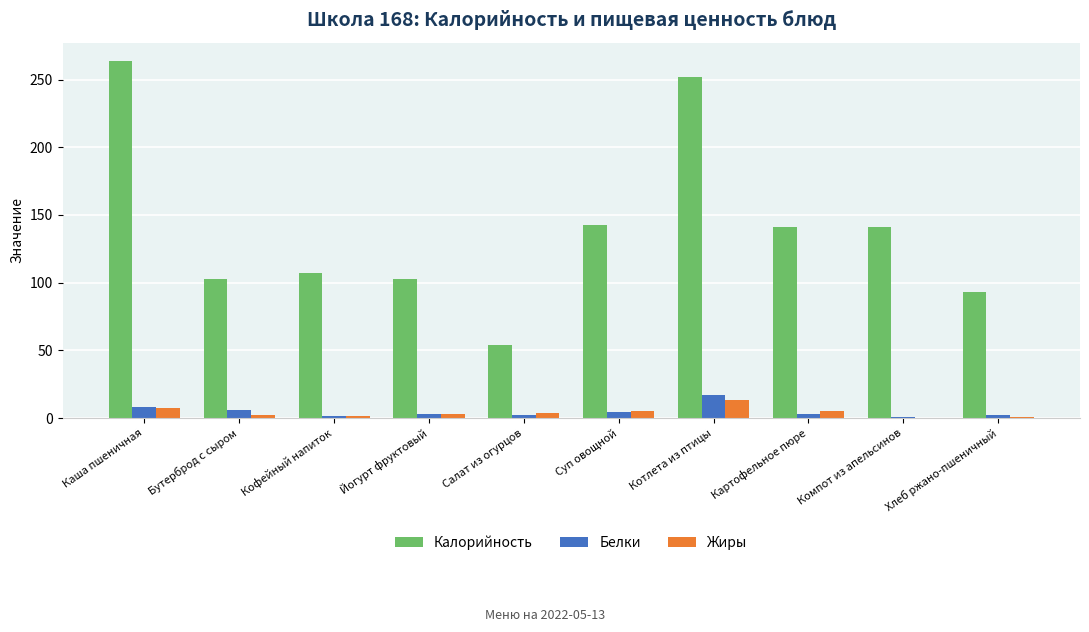

How many distinct data groups are displayed?

3